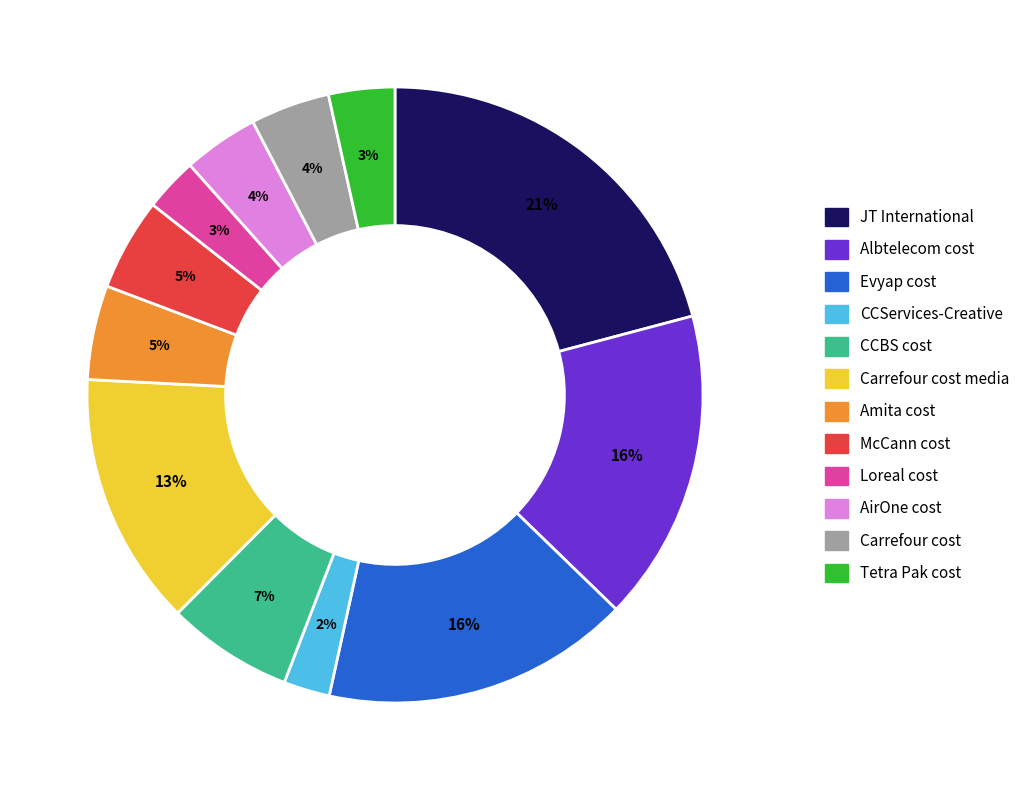

To the nearest percent, what is the average slice percentage?

8%